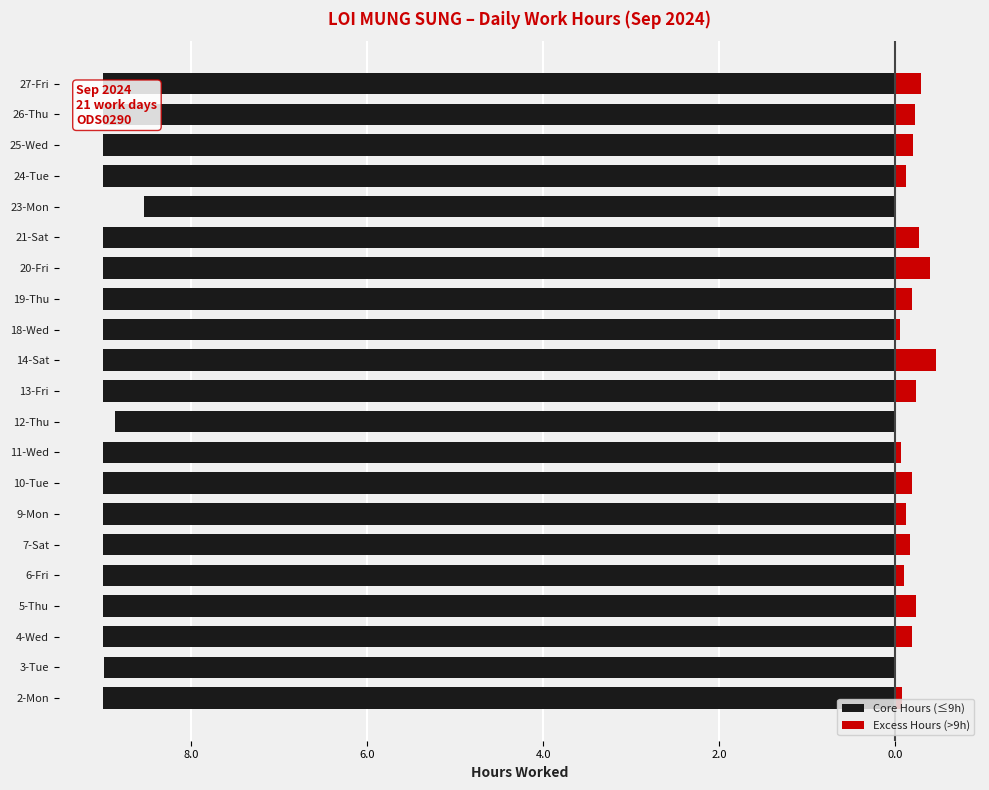

What value does the Core Hours (≤9h) series have at 11-Wed?

-9.0